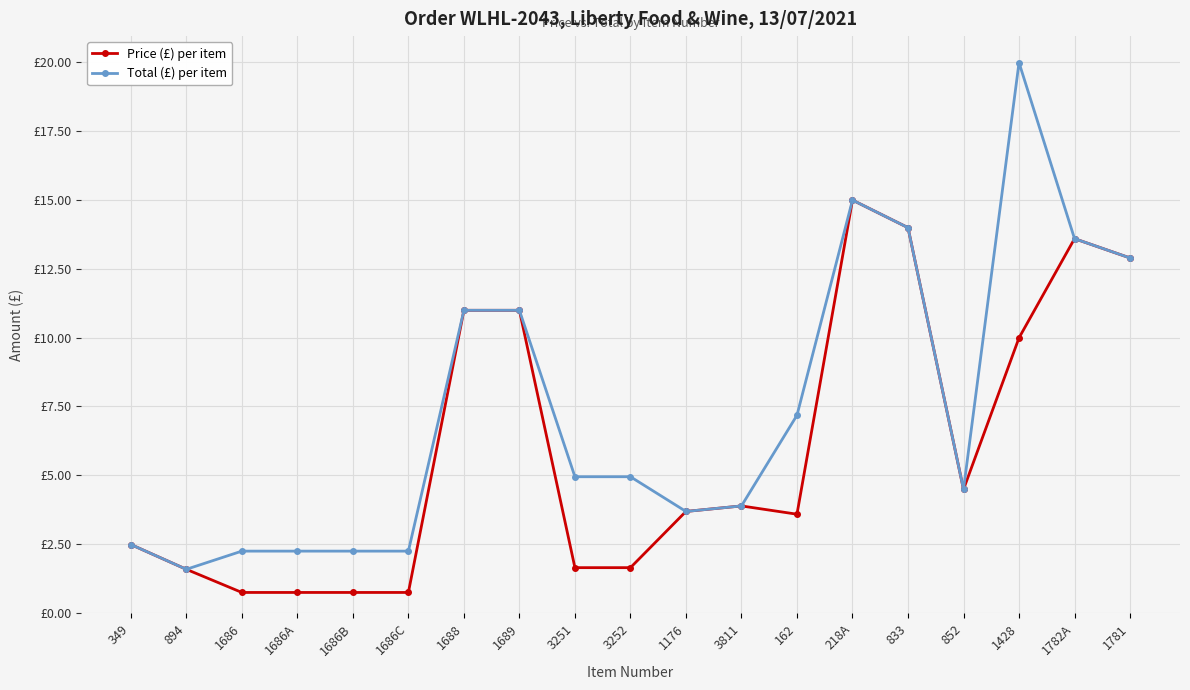

What is the smallest value displayed?

0.8